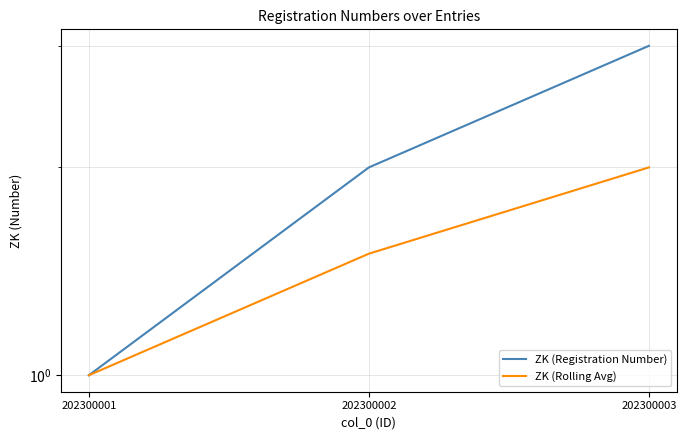

List the series in order of their peak value, highest first.

ZK (Registration Number), ZK (Rolling Avg)